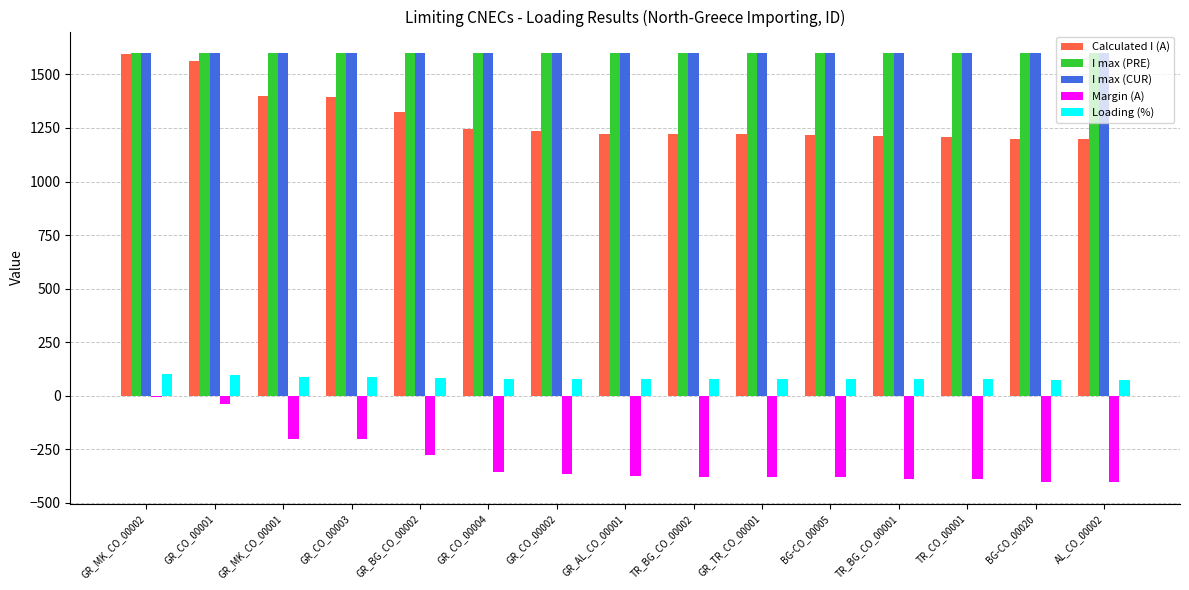

What are all the series names shown in the legend?

Calculated I (A), I max (PRE), I max (CUR), Margin (A), Loading (%)